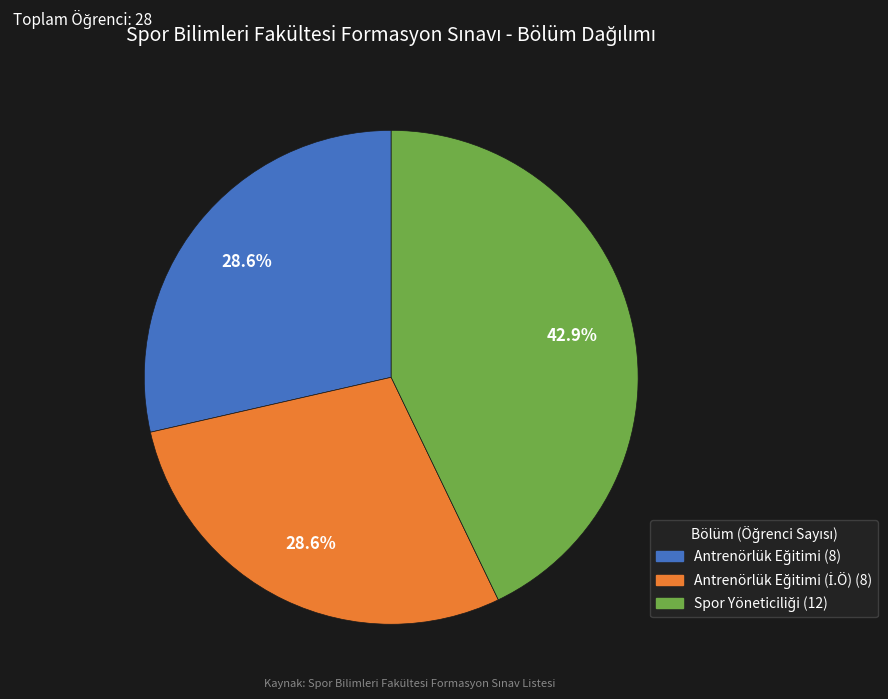

Is there any slice that represents more than half of the pie?

No